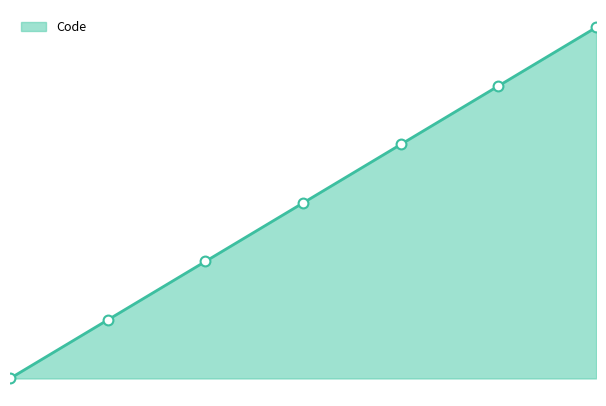

Is this an area chart (filled region under the line)?

Yes